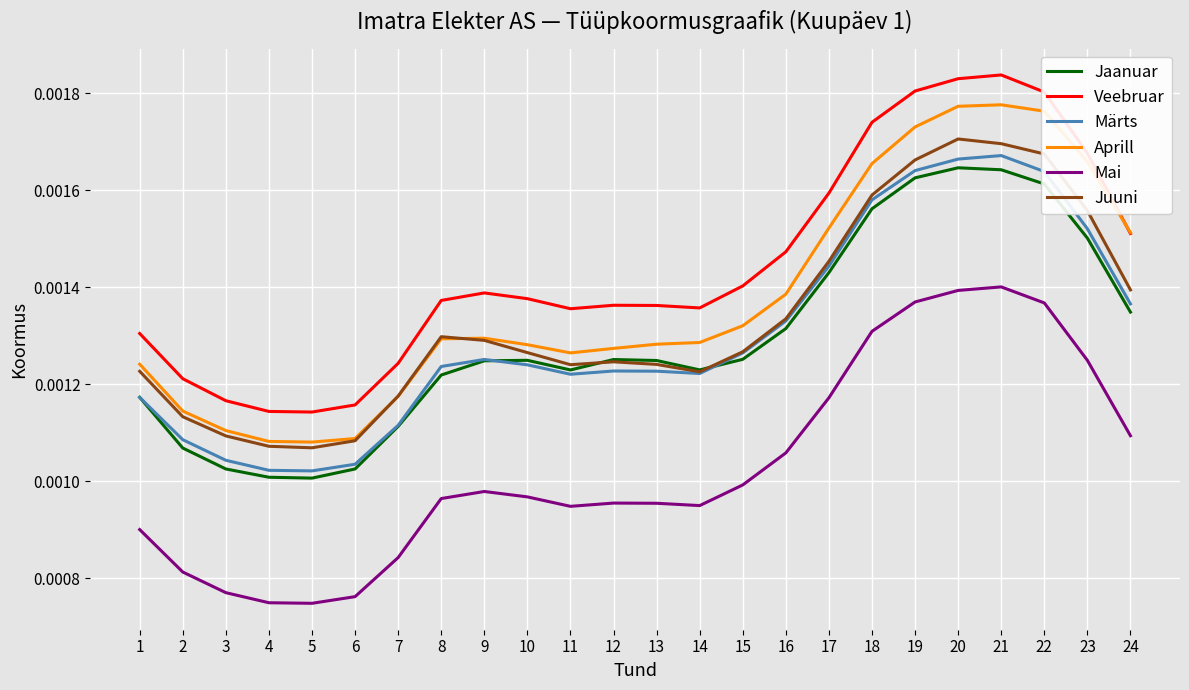

How many times do Juuni and Aprill cross each other?

2